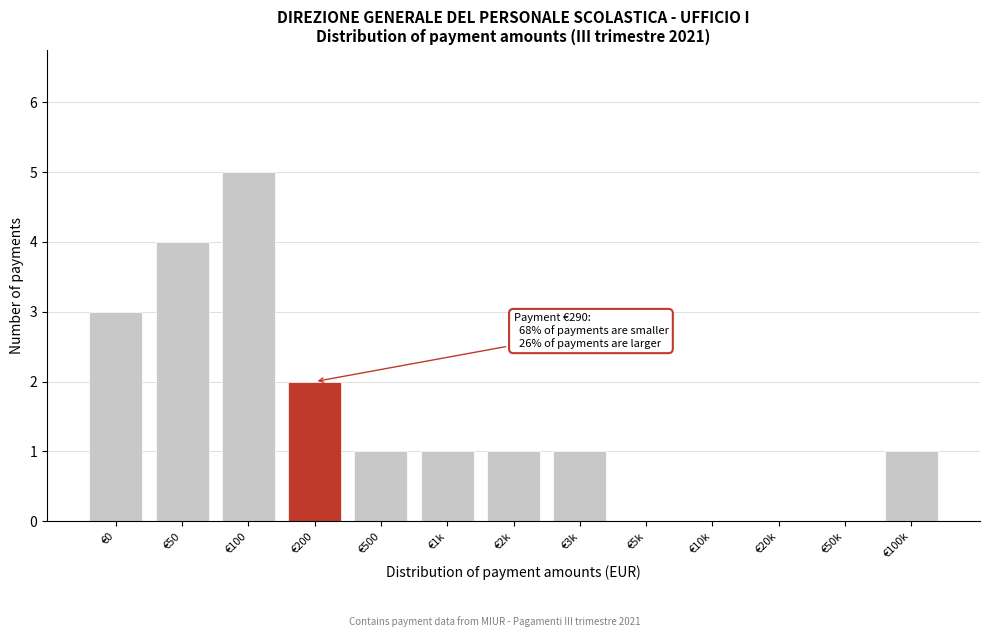

Reading left to right, list all the values displayed in this chart.

€0=3	€50=4	€100=5	€200=2	€500=1	€1k=1	€2k=1	€3k=1	€5k=0	€10k=0	€20k=0	€50k=0	€100k=1